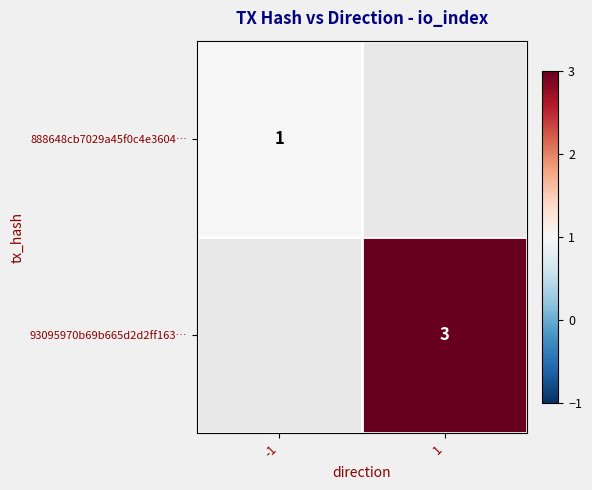

Which category has the lowest value across all series?

-1